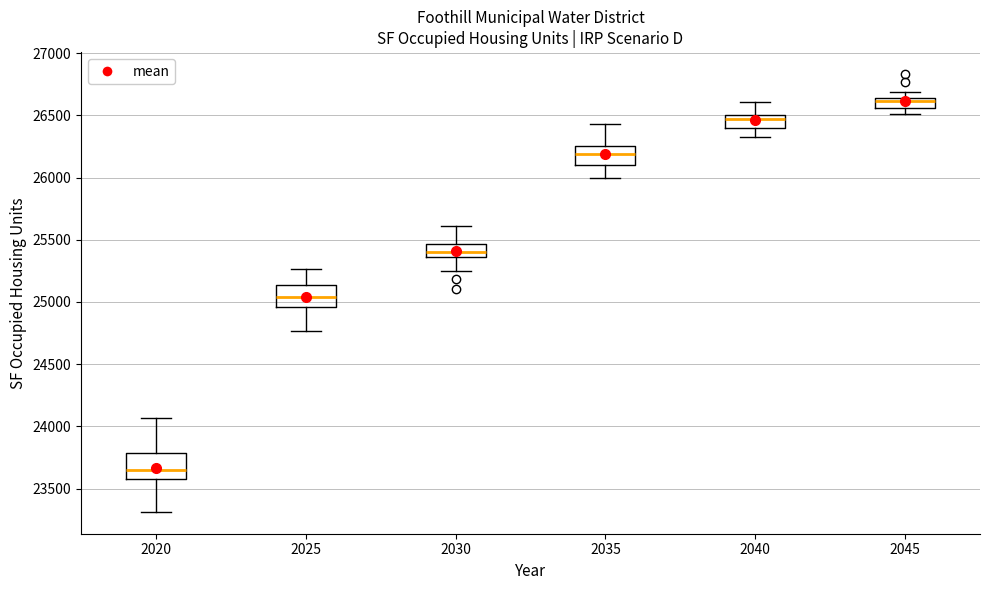

Where does the lower whisker of the box at x = 2020 end on the y-axis? The values are not printed on the chart, so give them approximately, as read against the axis.

23300